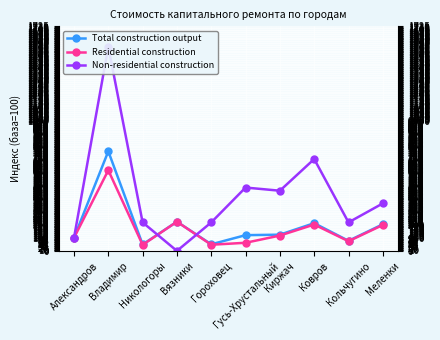

The value of Total construction output at Ковров is 317.1. True or false?

False